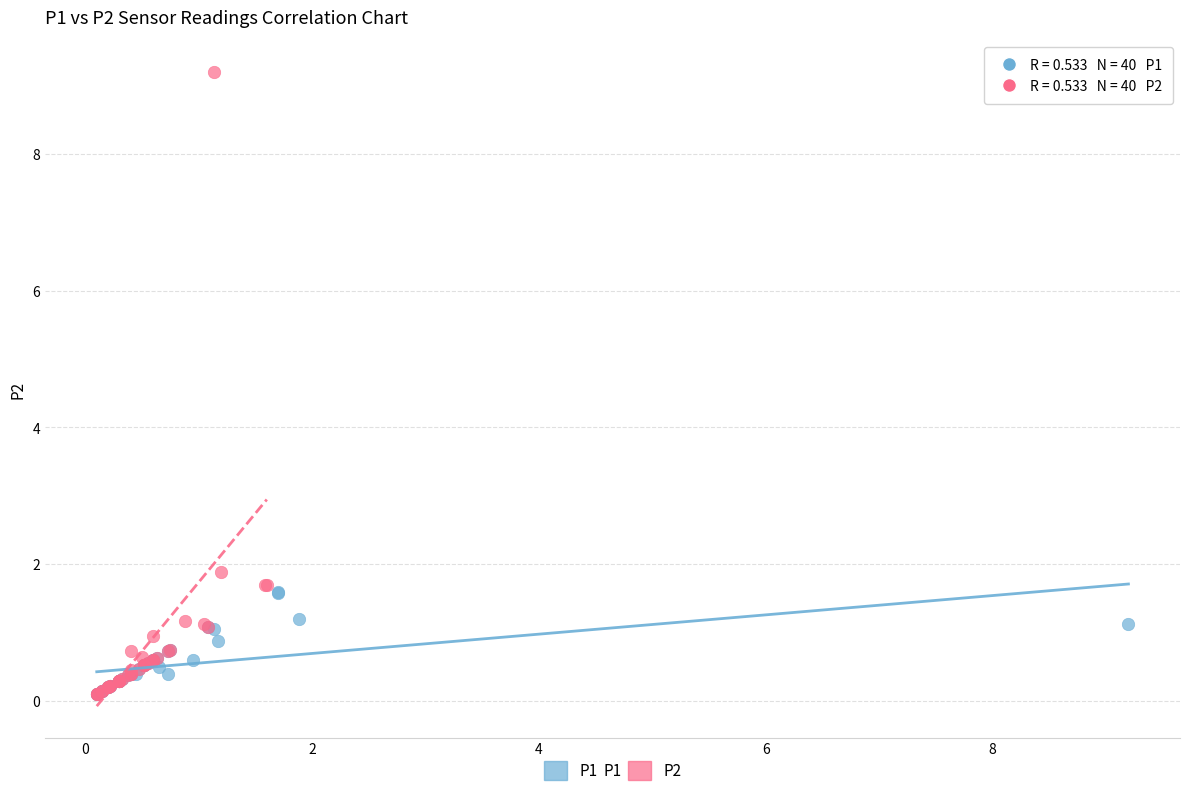

Which series contains the highest Y value?

P2